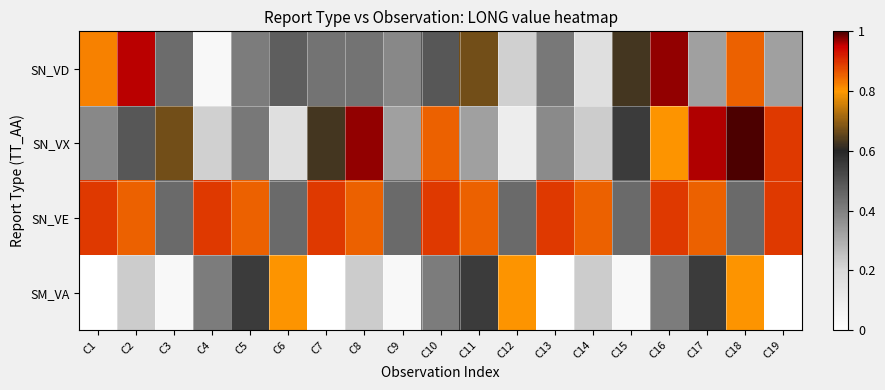

How many categories are shown in the chart?

19